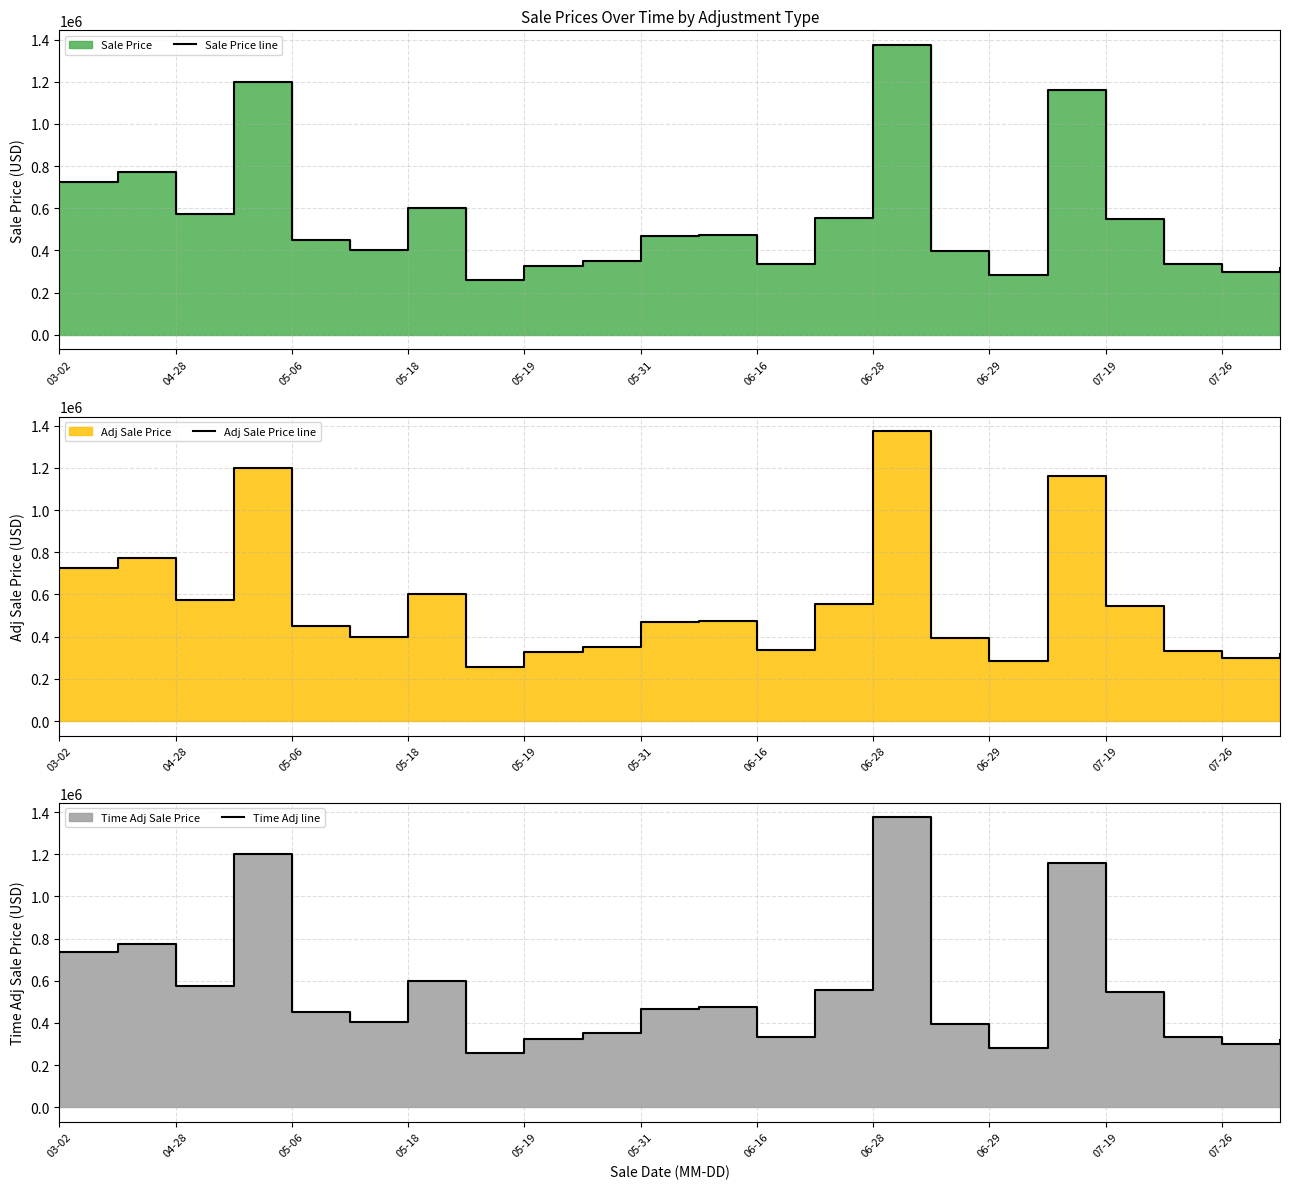

True or false: Sale Price line and Time Adj line cross at least once.

False